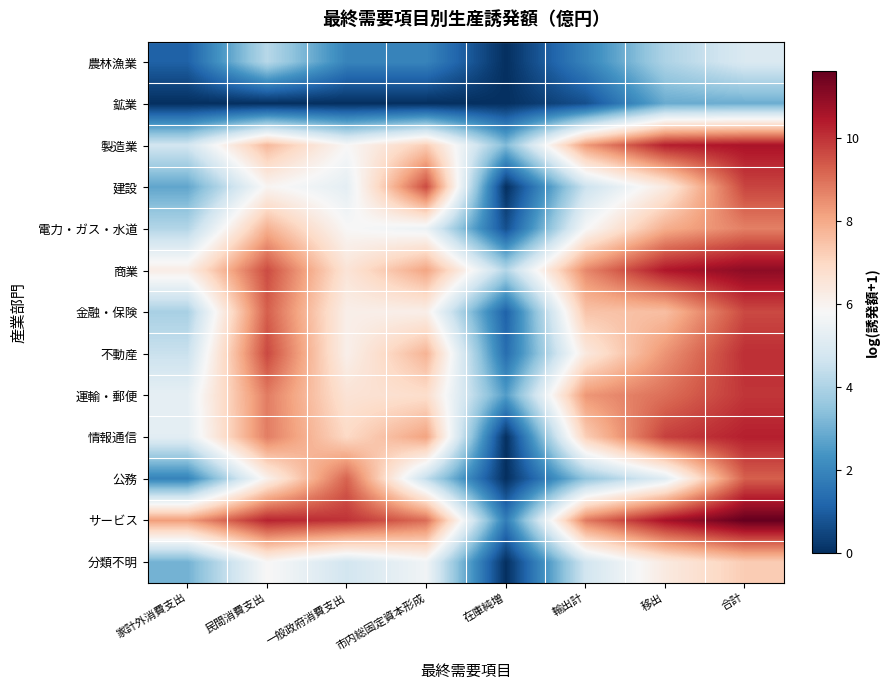

Which series has the widest spread of values?

情報通信